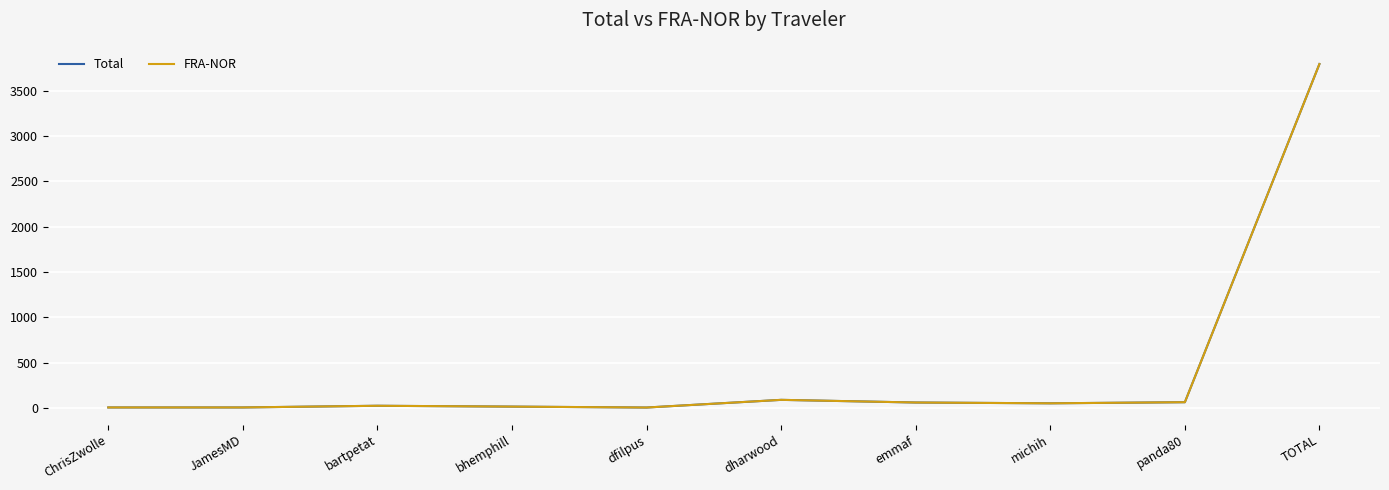

Which series has the widest spread of values?

Total